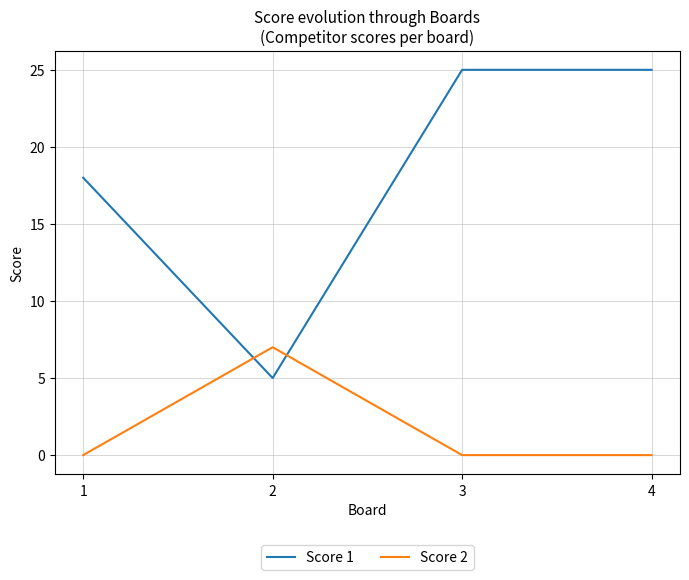

What is the total value across all series at 4?

25